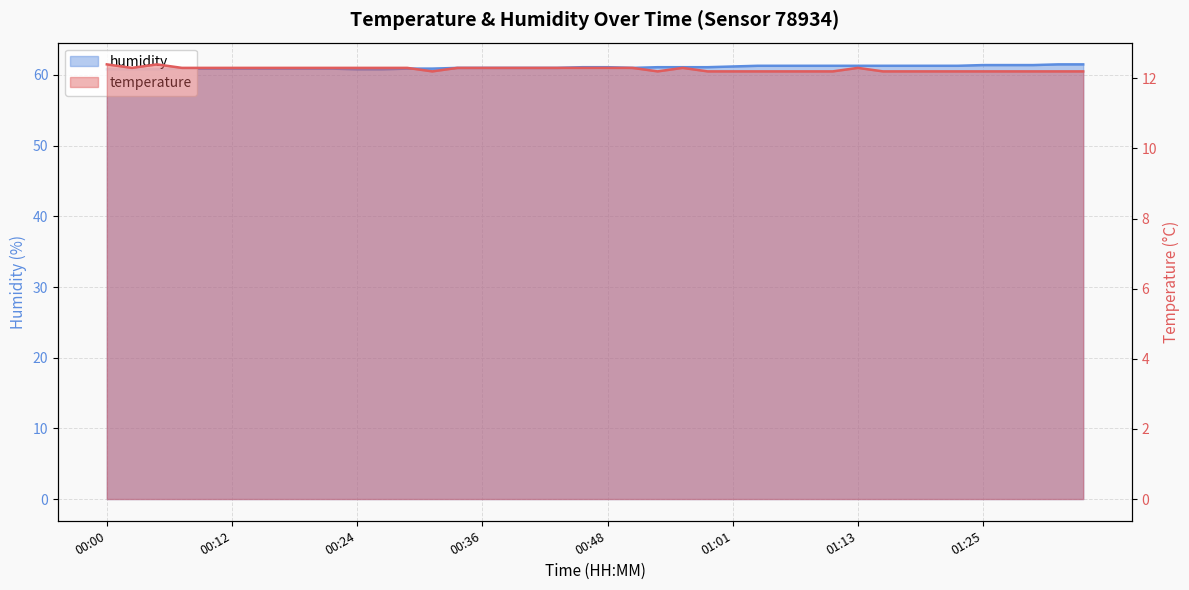

What position from the left is 00:58?

25